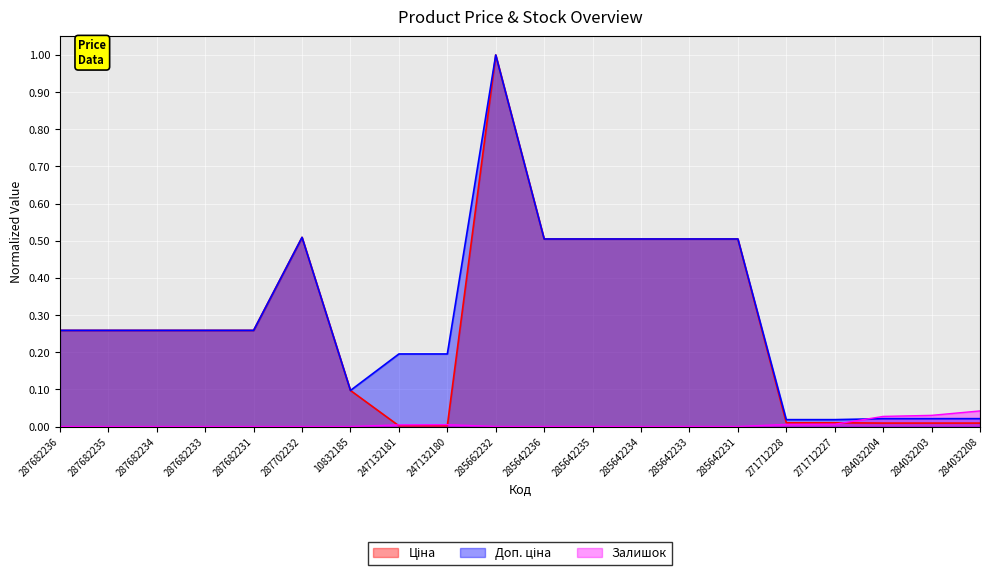

At which category does Залишок reach its first local valley?

285642234